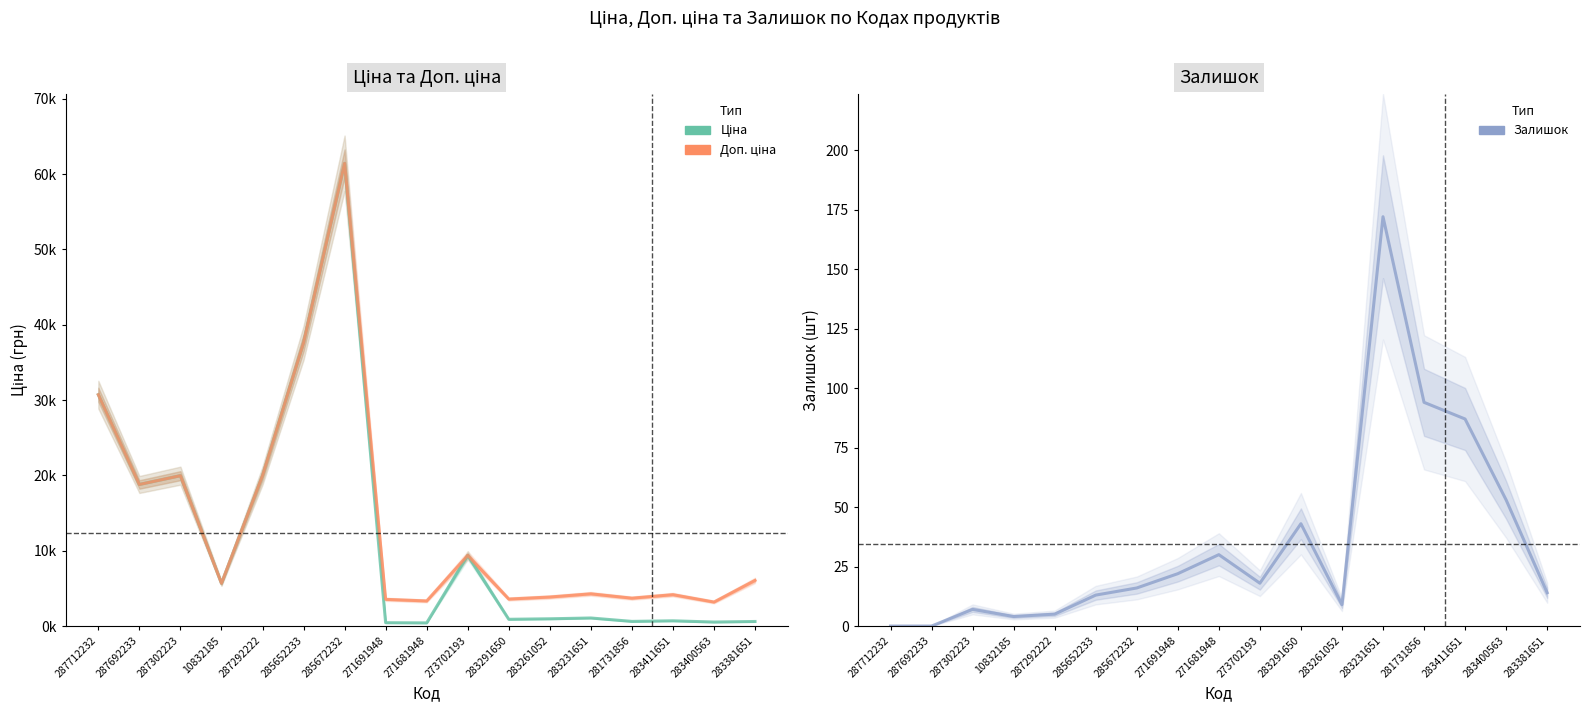

In Ціна, how many points are higher than both neighbors (excluding endpoints)?

5